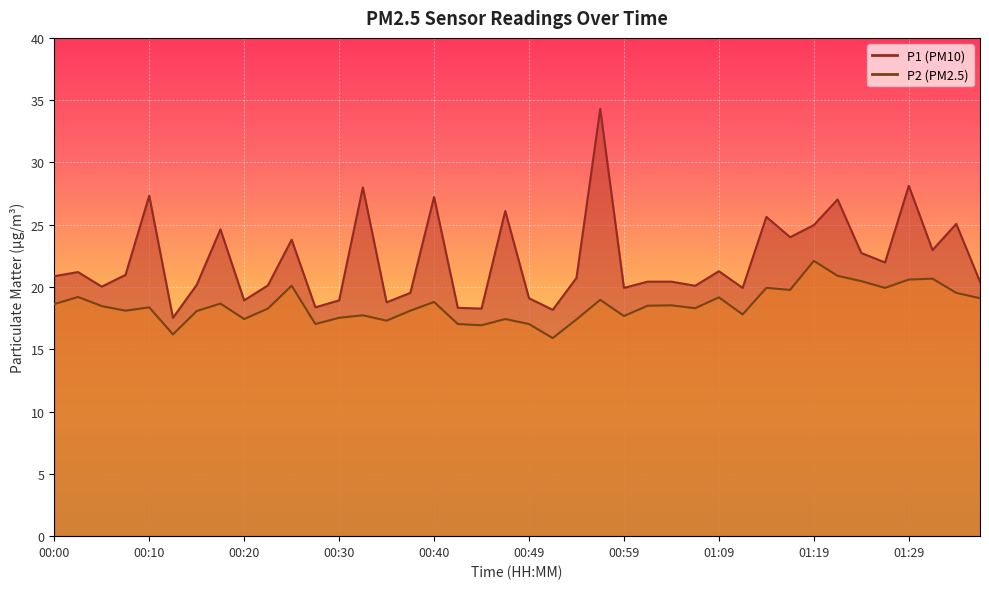

What is the value of the P1 point at the 27th from the left?

20.4